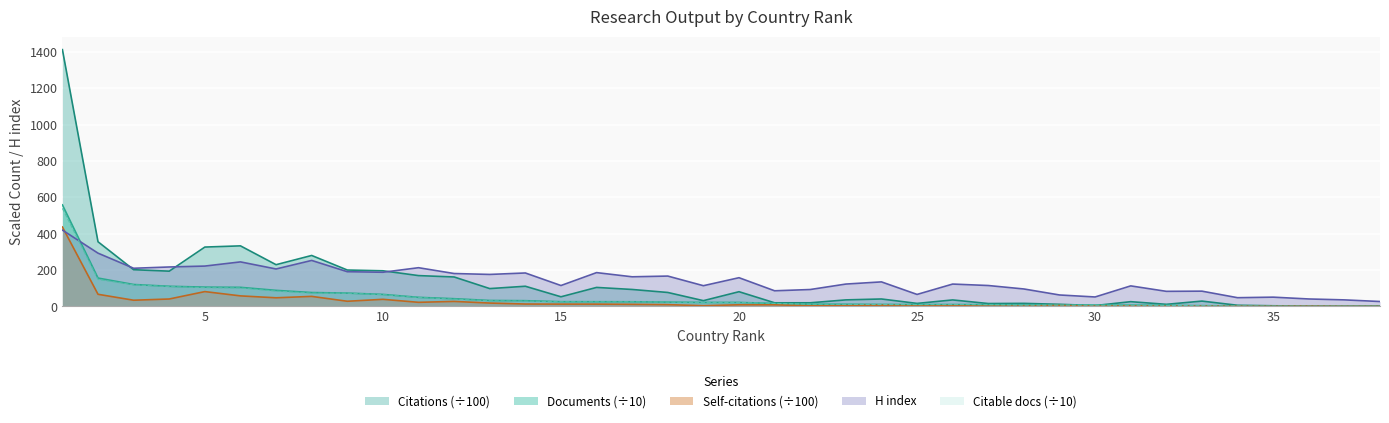

Reading left to right, transcribe all the data shown in this chart.

Documents: 1=558.7	2=156.1	3=120.6	4=110.8	5=106.2	6=105.0	7=88.4	8=76.4	9=73.4	10=66.1	11=50.0	12=42.5	13=32.7	14=31.6	15=26.1	16=25.9	17=25.6	18=23.7	19=22.1	20=21.9	21=16.5	22=12.3	23=11.9	24=10.8	25=10.5	26=10.3	27=9.7	28=7.5	29=7.5	30=6.9	31=6.9	32=5.9	33=4.0	34=2.7	35=1.3	36=1.1	37=0.7	38=0.4
Citable documents: 1=539.3	2=148.4	3=118.8	4=109.4	5=103.2	6=101.5	7=84.0	8=73.1	9=72.8	10=64.9	11=49.1	12=40.1	13=31.2	14=29.5	15=25.8	16=25.3	17=25.5	18=23.6	19=21.4	20=21.9	21=16.4	22=12.2	23=11.5	24=10.5	25=9.8	26=10.3	27=9.5	28=7.2	29=7.2	30=6.9	31=6.7	32=5.8	33=3.9	34=2.5	35=1.3	36=1.1	37=0.6	38=0.4
Citations: 1=1412.7	2=355.7	3=202.0	4=194.0	5=326.6	6=333.2	7=229.6	8=280.4	9=200.3	10=196.1	11=169.6	12=162.1	13=98.1	14=111.0	15=53.0	16=104.5	17=93.3	18=76.8	19=31.7	20=81.0	21=19.9	22=20.0	23=36.0	24=40.9	25=16.6	26=35.7	27=15.9	28=16.8	29=11.7	30=4.8	31=26.1	32=11.6	33=29.3	34=6.4	35=3.6	36=1.8	37=0.9	38=1.7
Self-citations: 1=436.9	2=66.7	3=34.1	4=40.9	5=81.6	6=58.0	7=47.5	8=55.2	9=28.4	10=39.1	11=22.6	12=27.5	13=18.6	14=13.2	15=12.7	16=12.6	17=11.5	18=9.8	19=3.9	20=9.1	21=8.9	22=3.7	23=4.0	24=7.0	25=3.0	26=4.0	27=2.0	28=2.4	29=4.9	30=2.0	31=3.1	32=1.5	33=1.5	34=0.9	35=0.3	36=1.2	37=0.1	38=0.1
H index: 1=420.0	2=293.0	3=210.0	4=217.0	5=222.0	6=245.0	7=206.0	8=253.0	9=191.0	10=188.0	11=213.0	12=181.0	13=176.0	14=184.0	15=115.0	16=186.0	17=163.0	18=167.0	19=114.0	20=158.0	21=86.0	22=93.0	23=123.0	24=135.0	25=66.0	26=123.0	27=115.0	28=96.0	29=63.0	30=52.0	31=113.0	32=83.0	33=84.0	34=48.0	35=51.0	36=41.0	37=36.0	38=27.0